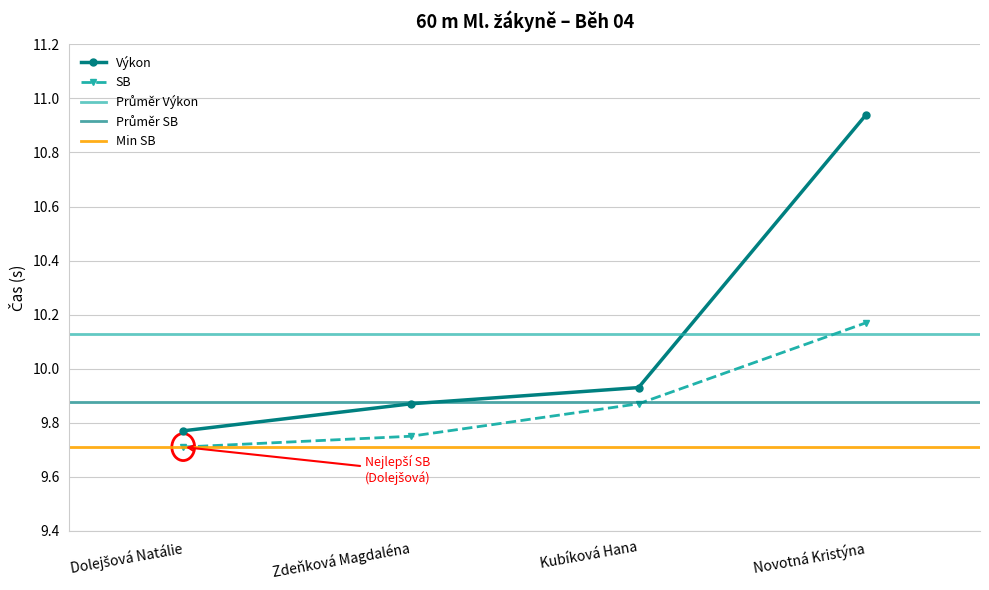

Reading left to right, extract all data points from this chart.

Výkon: Dolejšová Natálie=9.8	Zdeňková Magdaléna=9.9	Kubíková Hana=9.9	Novotná Kristýna=10.9
SB: Dolejšová Natálie=9.7	Zdeňková Magdaléna=9.8	Kubíková Hana=9.9	Novotná Kristýna=10.2